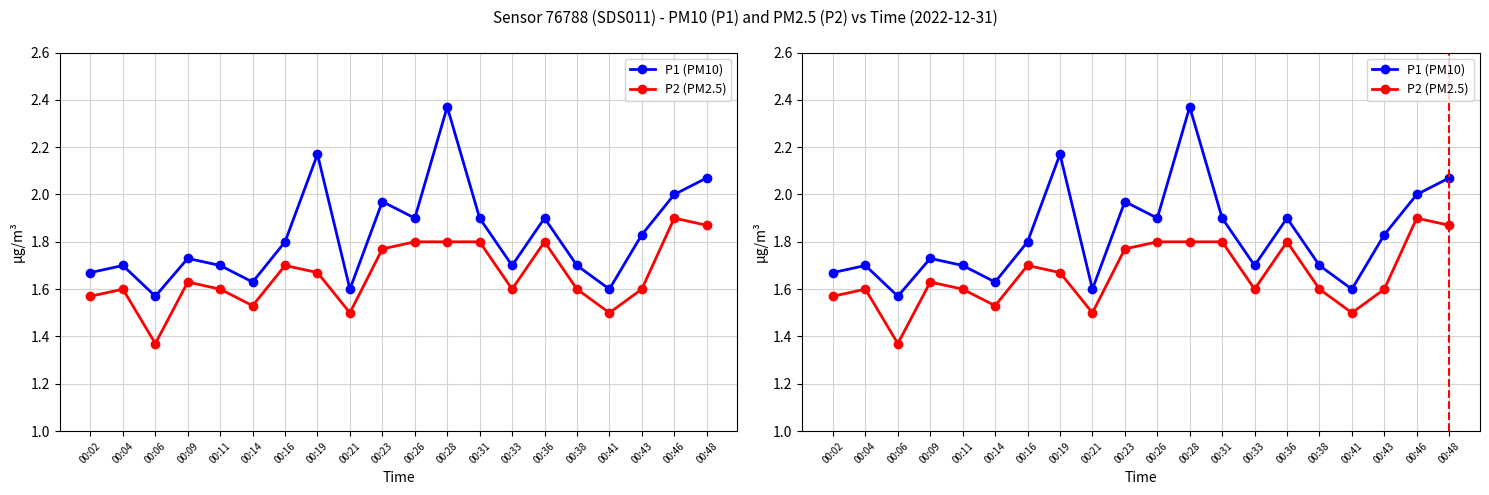

What is the smallest value displayed?

1.4